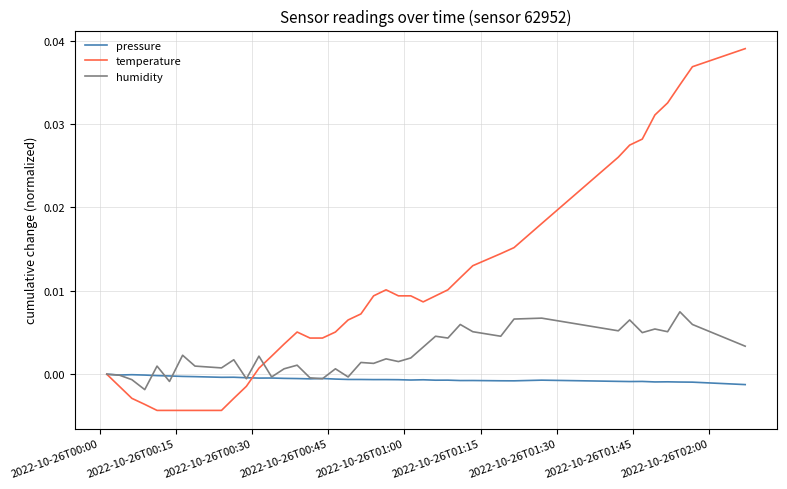

Which series has the largest total across all categories?

temperature